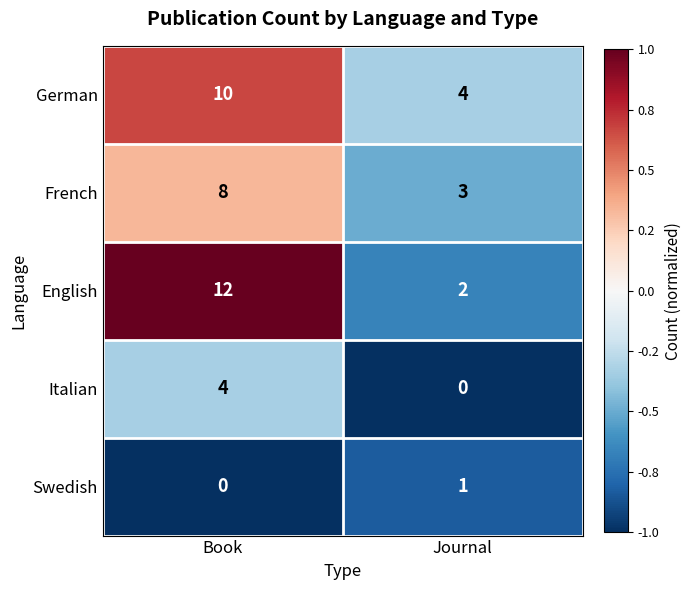

Which series has the largest range (max minus min)?

English